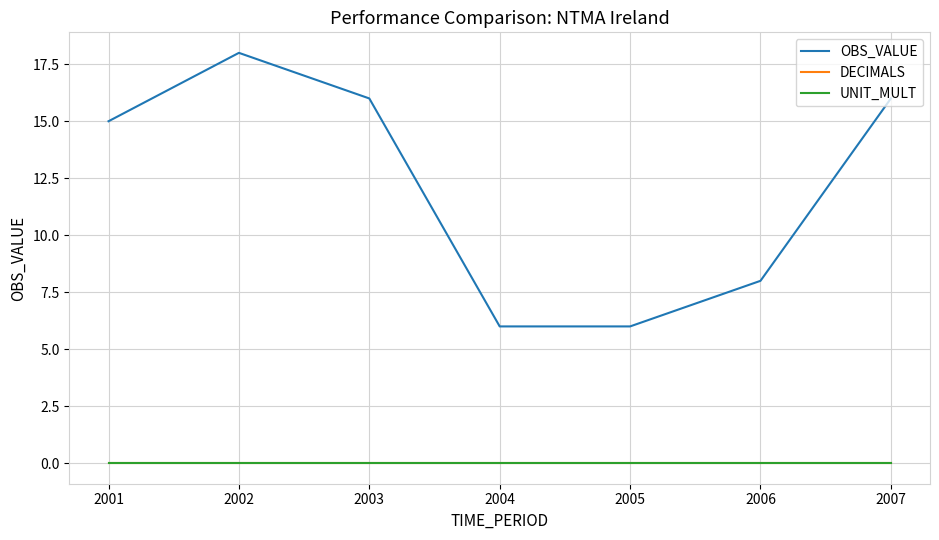

Is this an area chart (filled region under the line)?

No